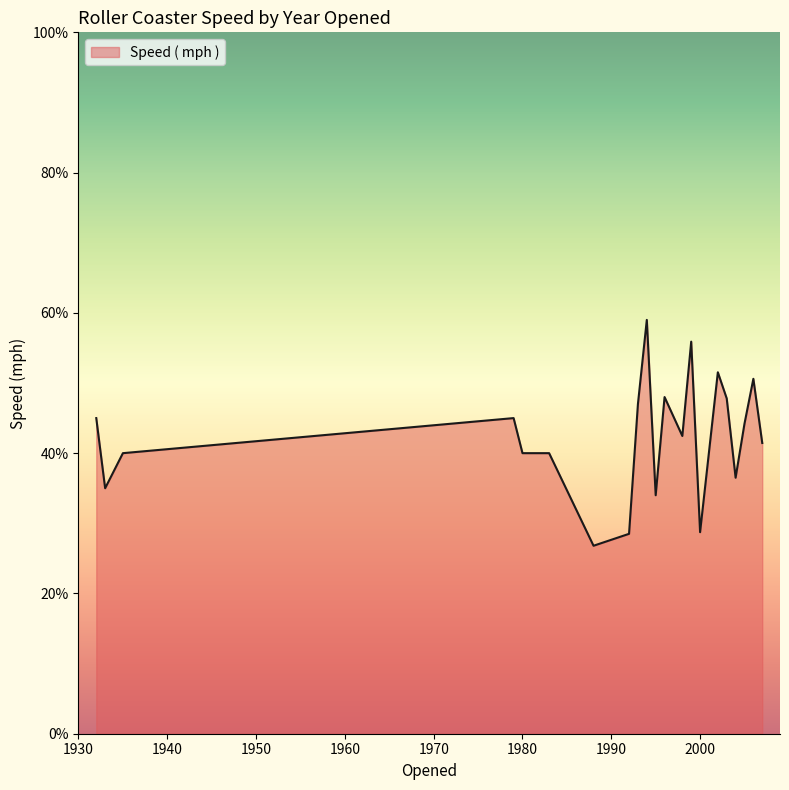

What is the difference between the maximum and minimum values?

32.2